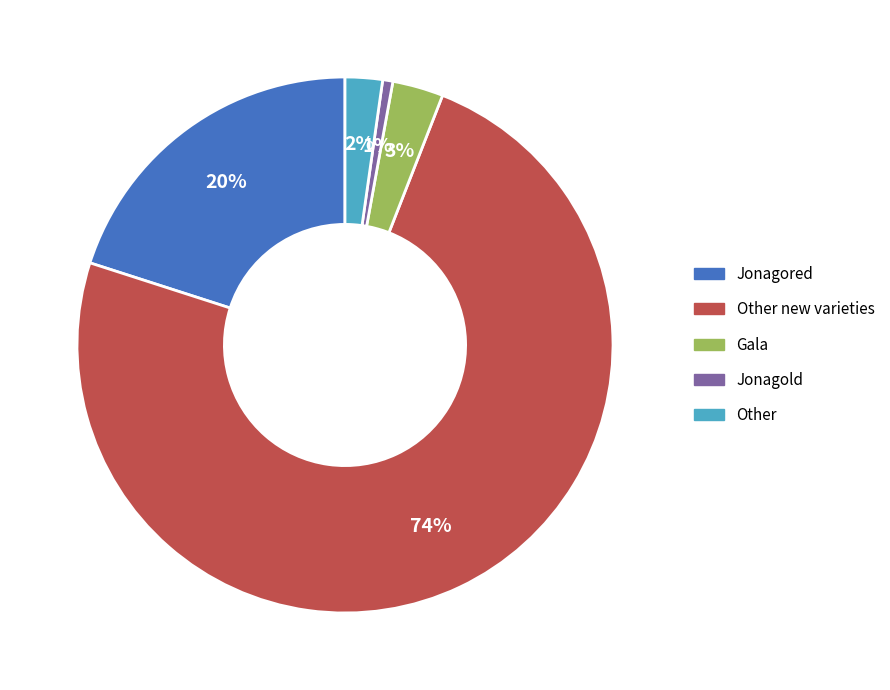

How many segments does this pie chart have?

5